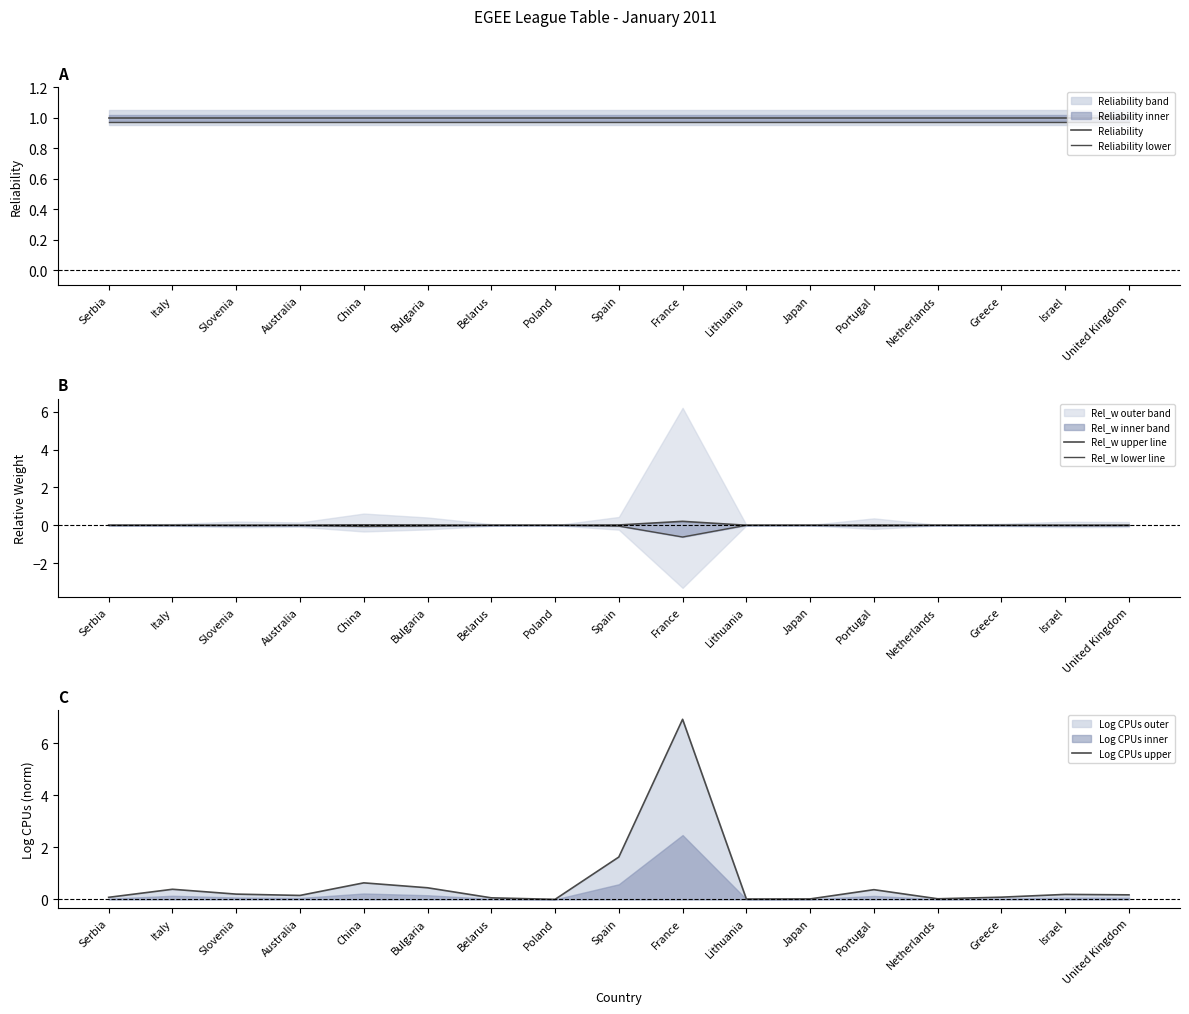

True or false: Rel_w lower line and Rel_w upper line intersect in this chart.

False